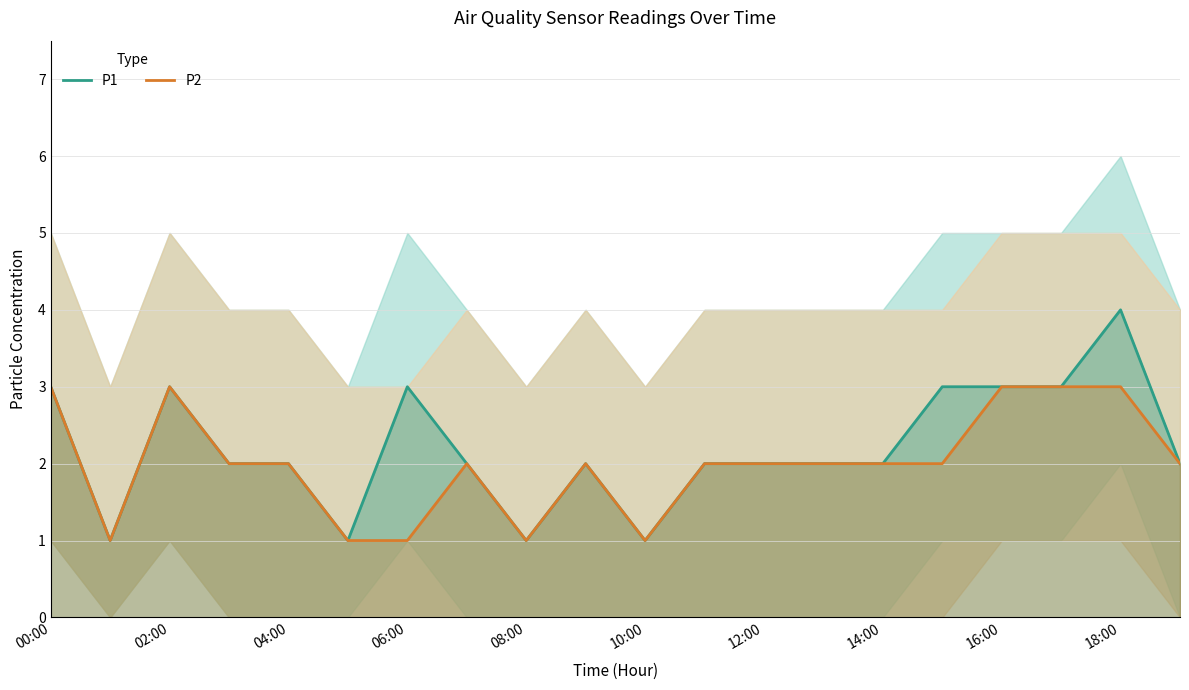

At which label does P1 first exceed 2?

00:00